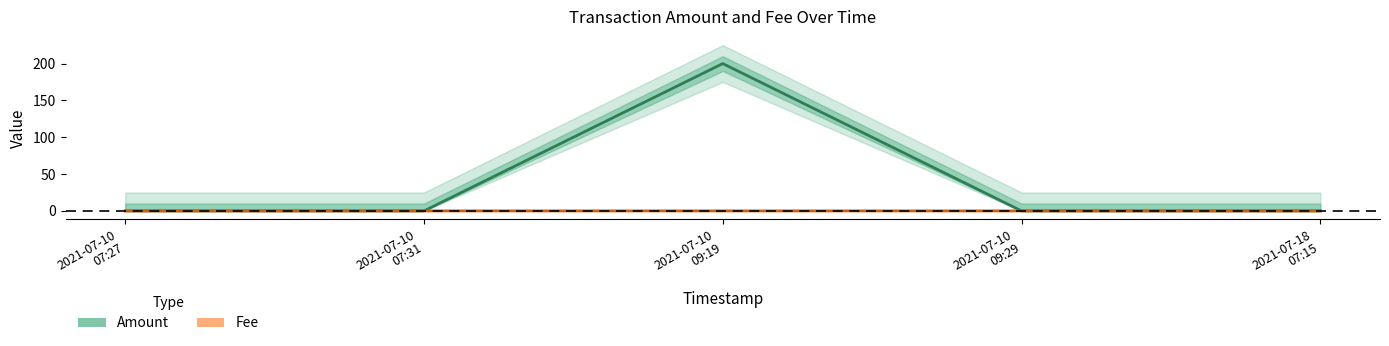

The value at 2021-07-10 09:19 is 200.0. True or false?

True